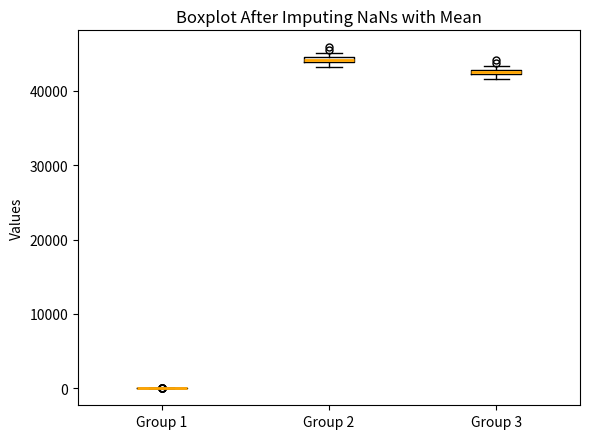

Where is the lower edge of the box for Group 2 on the y-axis? The values are not printed on the chart, so give them approximately, as read against the axis.

44000